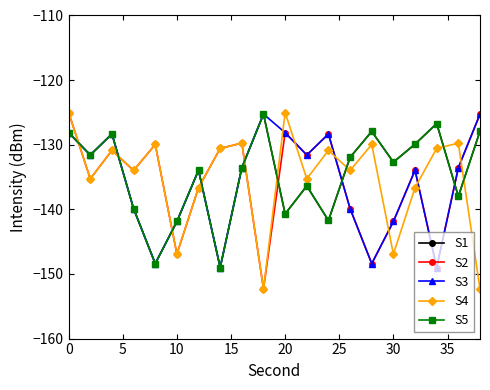

What is the sum of all S1 values?

-2693.9